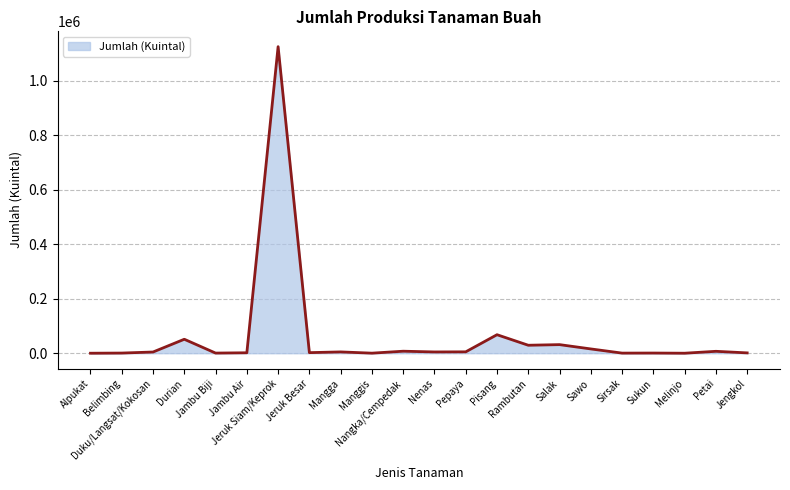

What is the greatest value displayed?

1126072.1